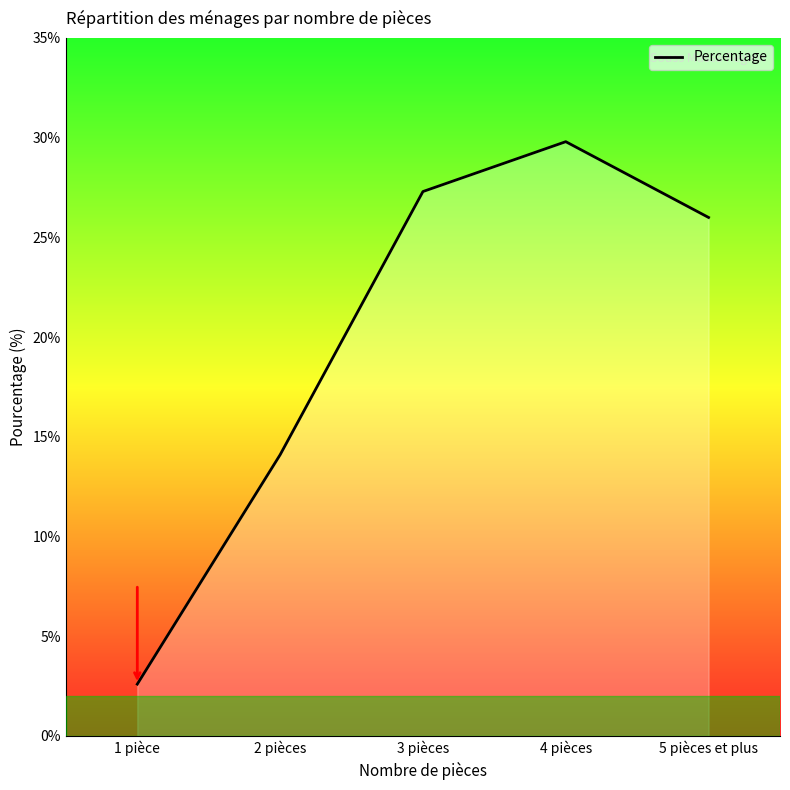

What is the change in value from 3 pièces to 5 pièces et plus?

-1.3